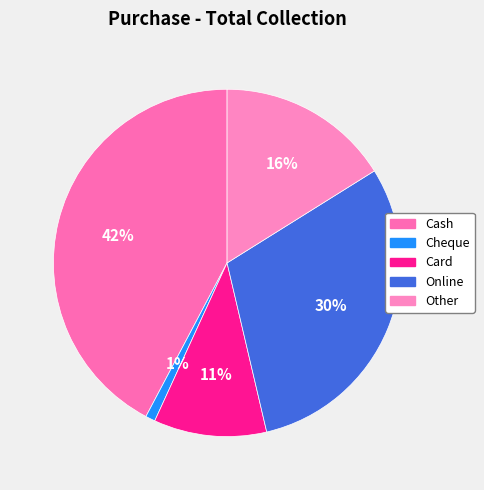

The Card slice represents 11% of the pie. True or false?

True